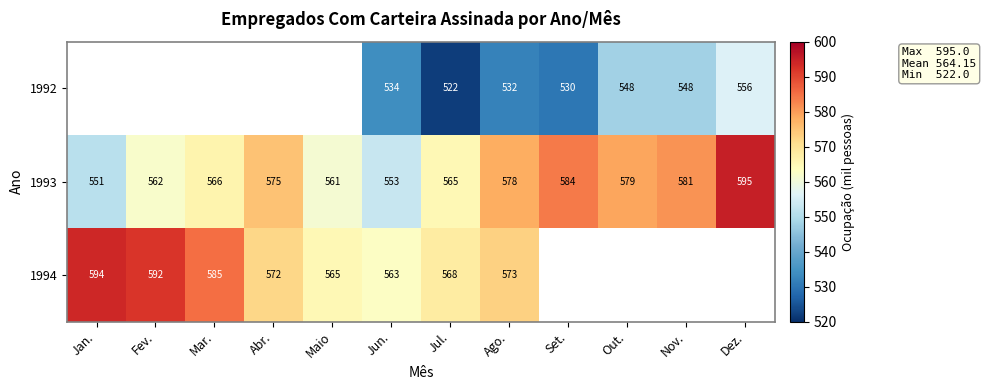

The value of 1994 at Jun. is 263.1. True or false?

False